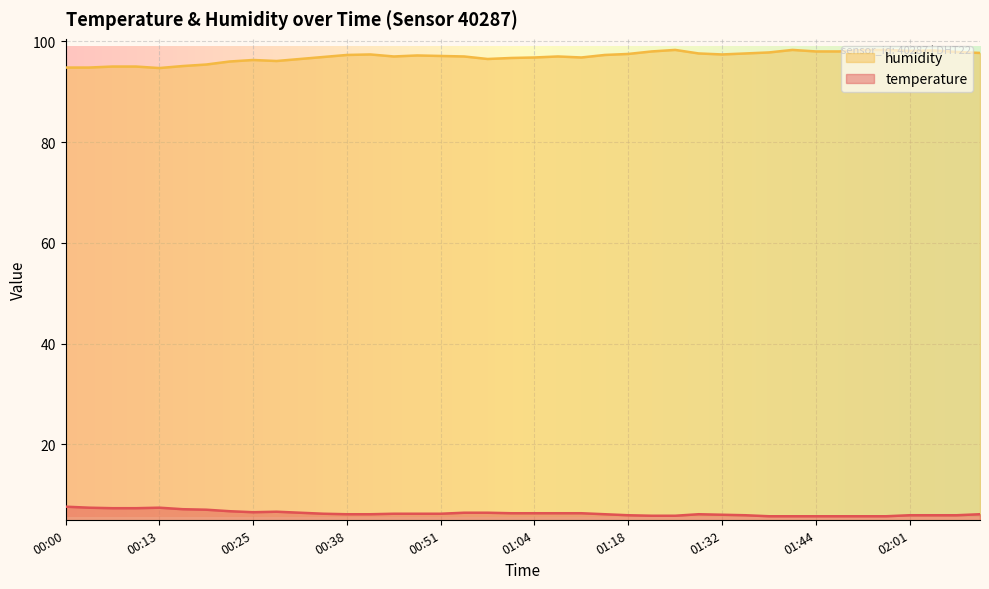

What is the difference between the highest and lowest values at 01:14?

91.2